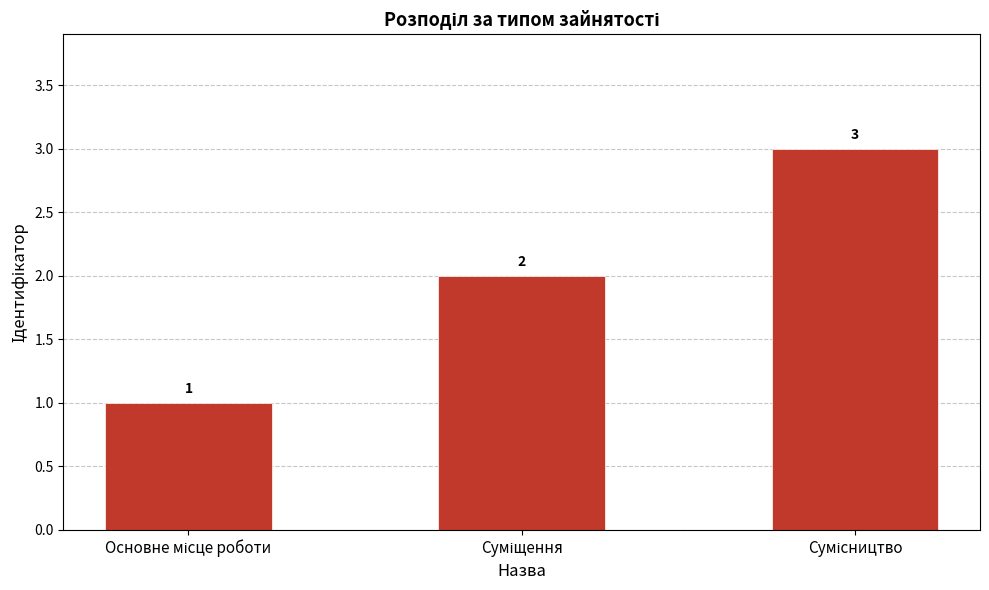

What is the maximum value shown in the chart?

3